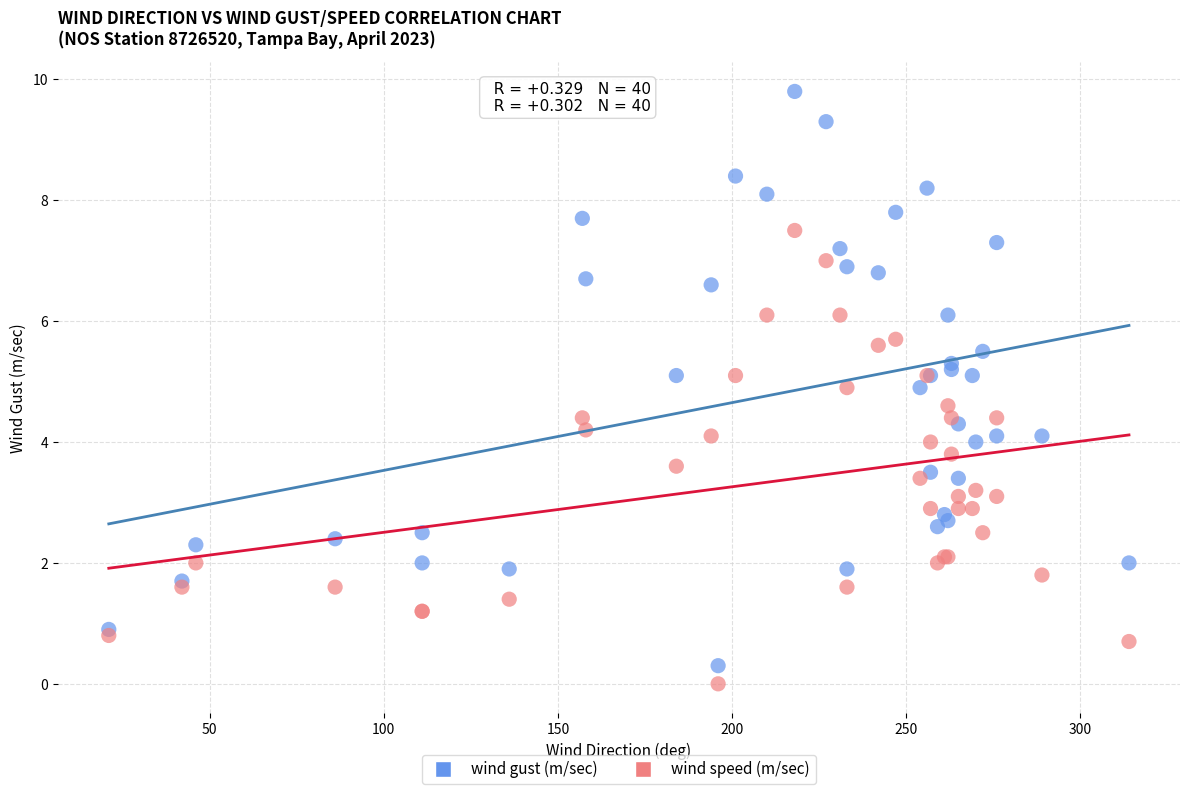

Which series reaches the maximum Y coordinate?

wind gust (m/sec)